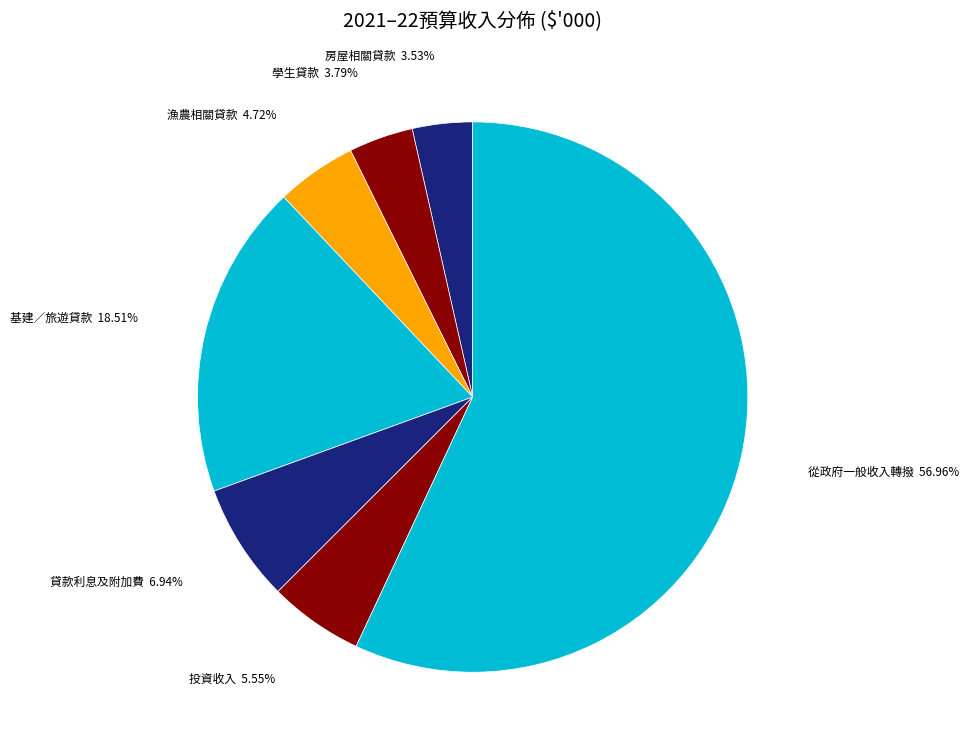

What is the largest slice in the pie chart?

從政府一般收入轉撥